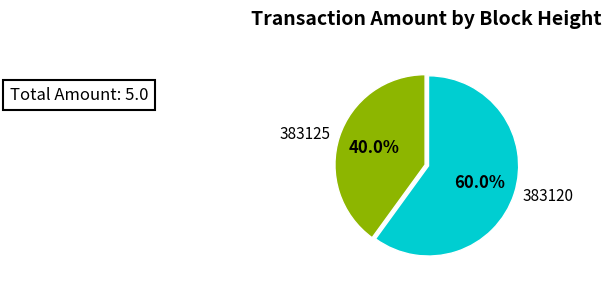

How many slices are in this pie chart?

2